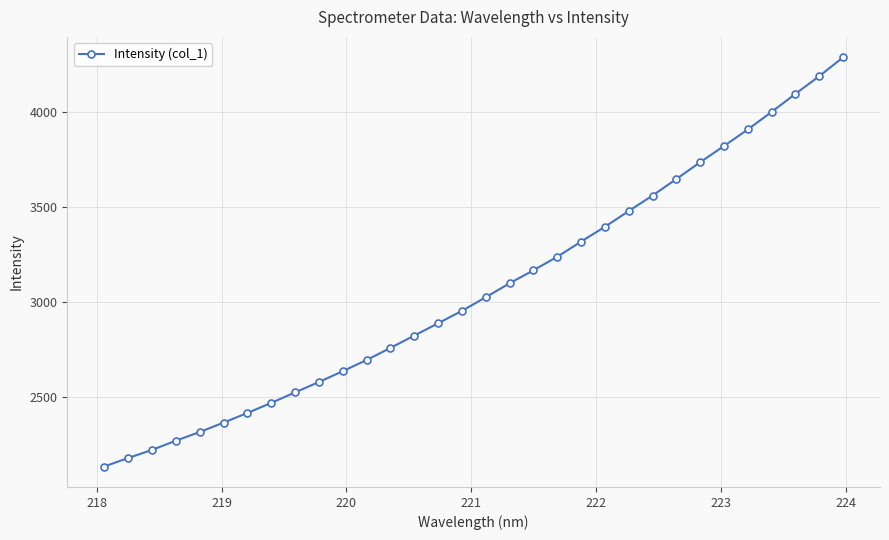

Is this an area chart (filled region under the line)?

No